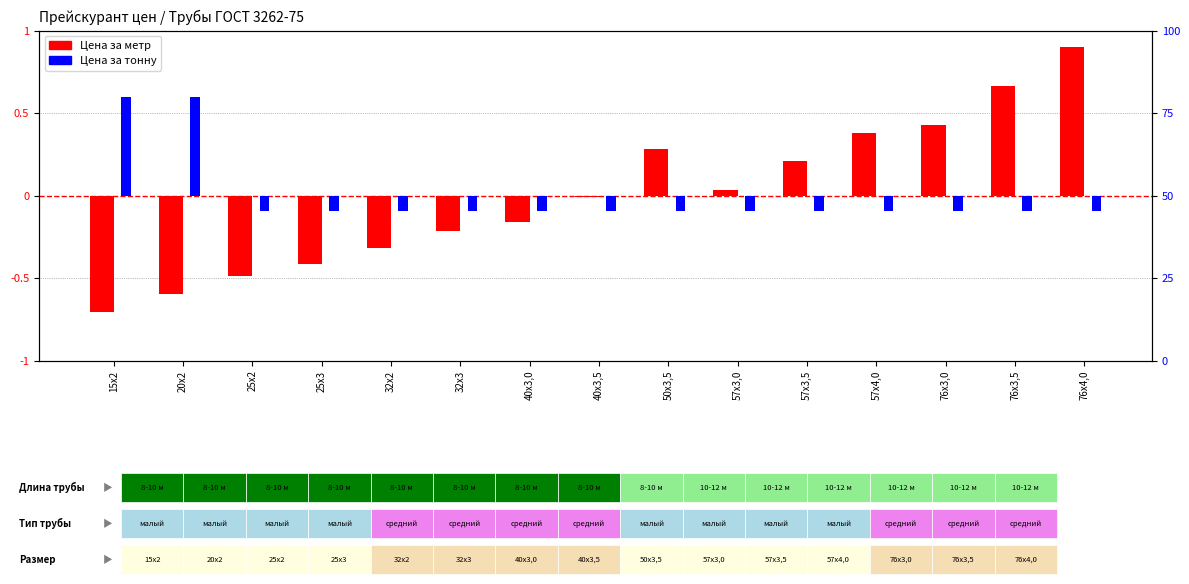

Between 50х3,5 and 25х3, which is larger?

50х3,5